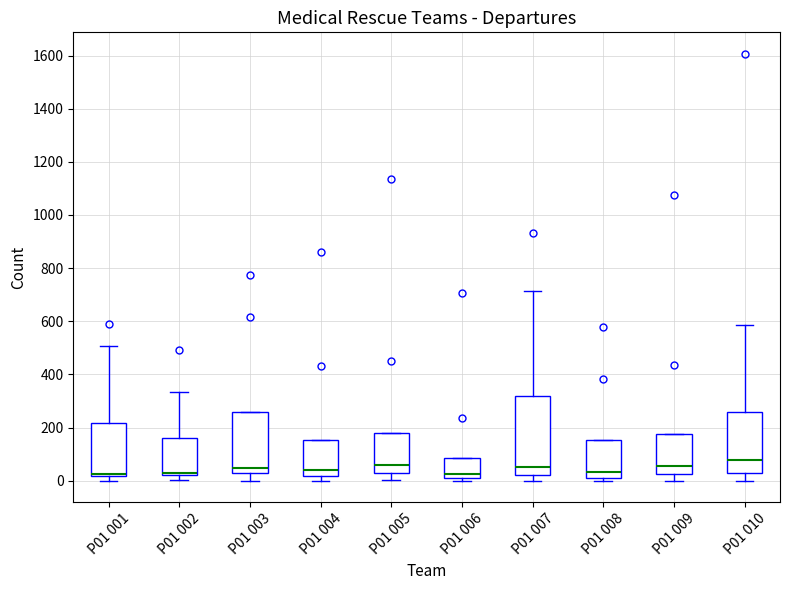

Where is the upper edge of the box for P01 002 on the y-axis? The values are not printed on the chart, so give them approximately, as read against the axis.

160